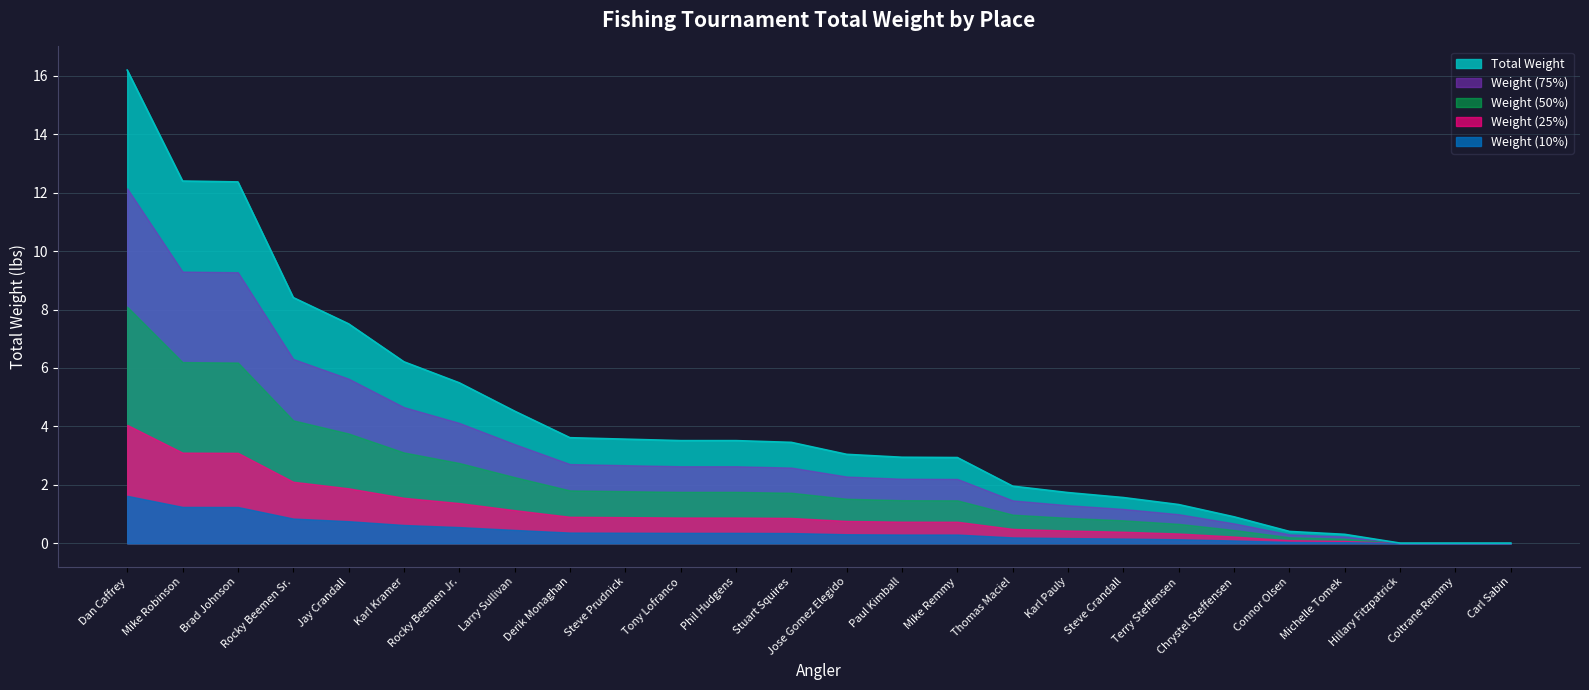

True or false: the data shows 0.9 at Chrystel Steffensen.

True